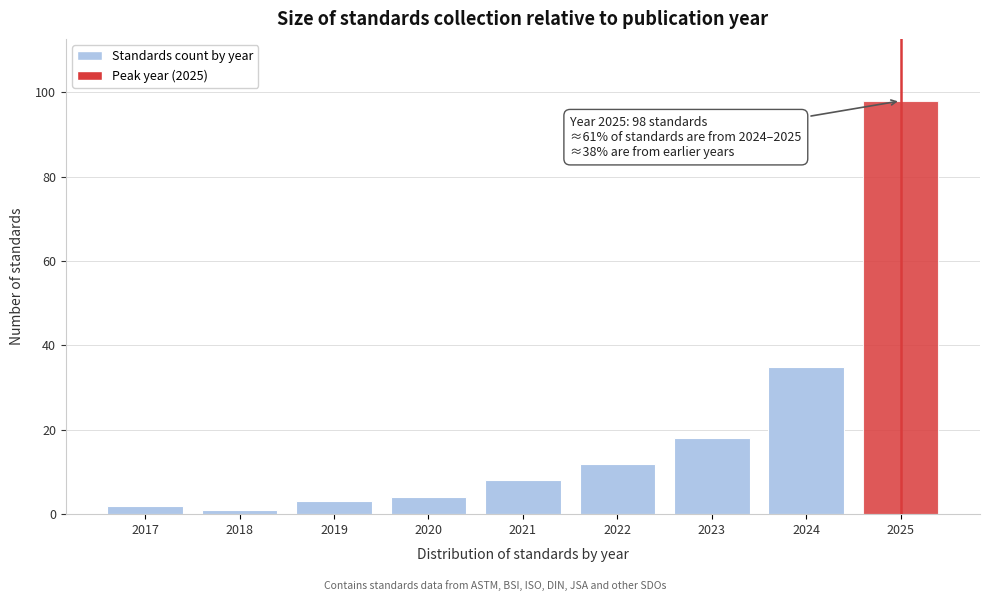

Reading left to right, transcribe all the data shown in this chart.

2017=2	2018=1	2019=3	2020=4	2021=8	2022=12	2023=18	2024=35	2025=98